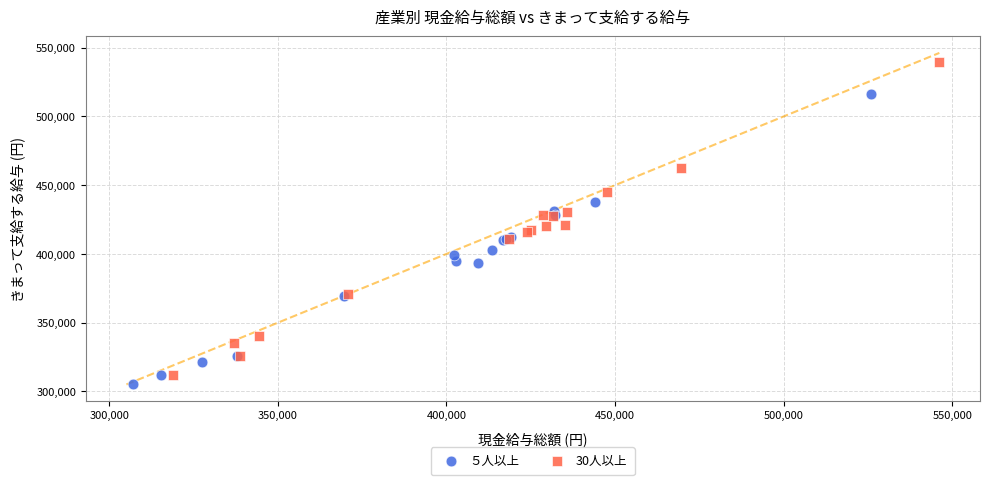

Which series contains the highest Y value?

30人以上